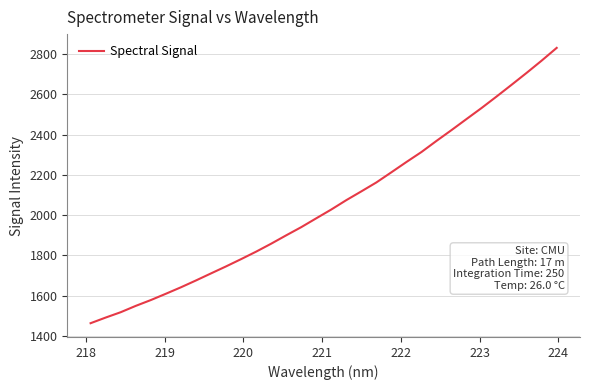

What is the greatest value displayed?

2829.9